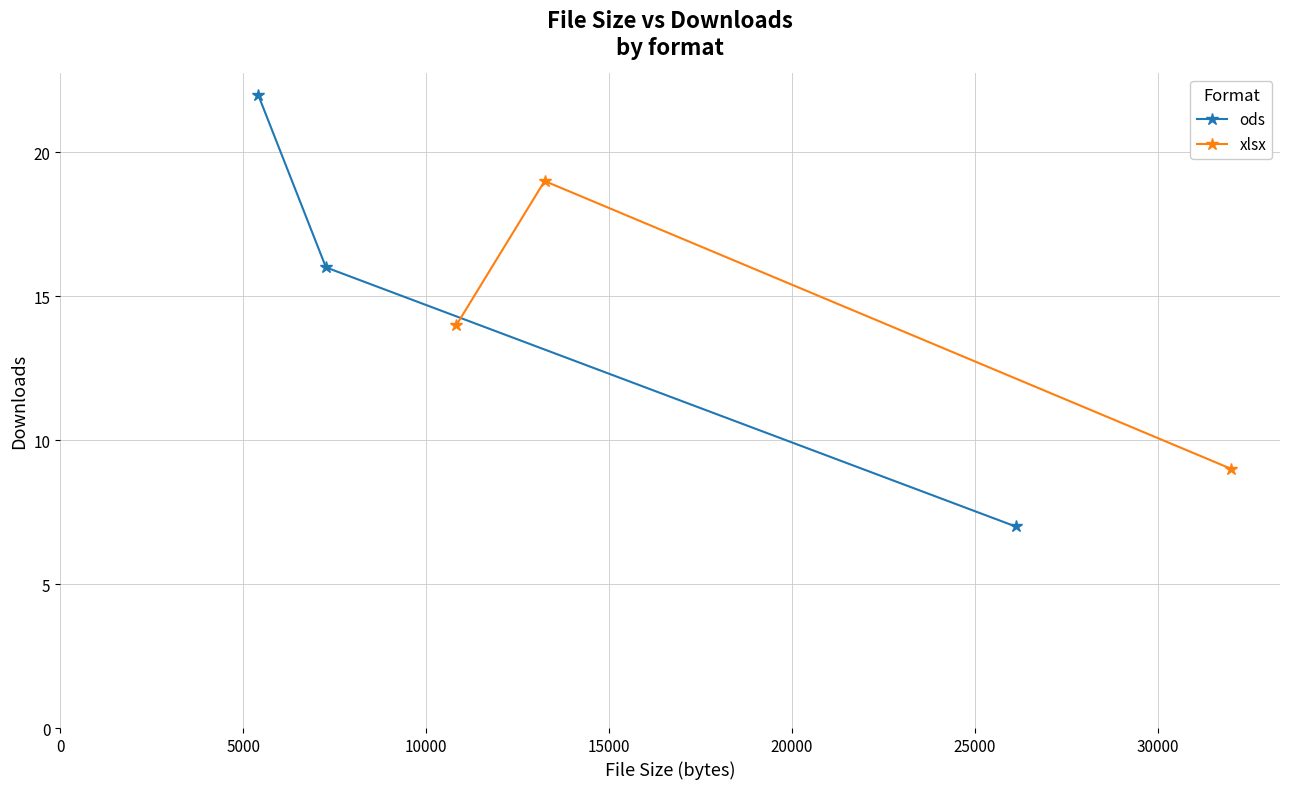

How many lines are shown in the chart?

2